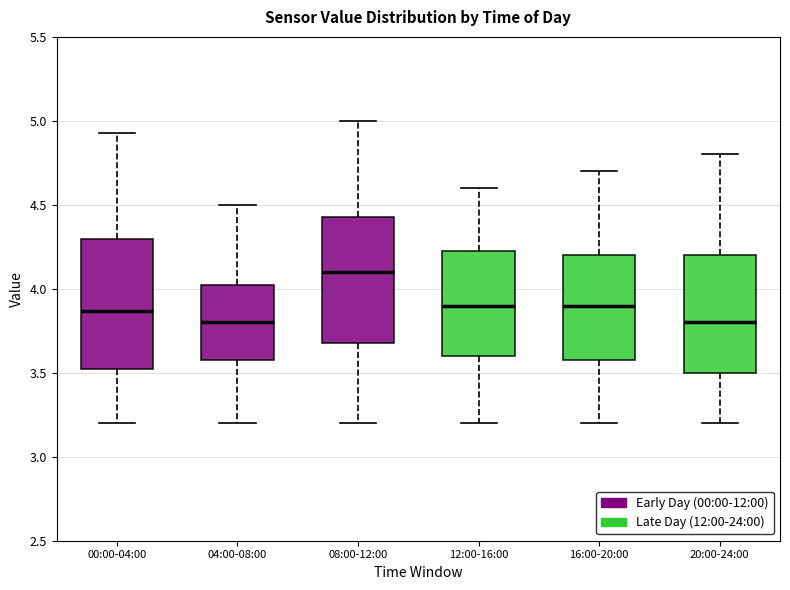

Reading left to right, read every box against the y-axis: the position of its median line, the range the box covers, and the ends of its whiskers. The values are not printed on the chart, so give them approximately, as read against the axis.

00:00-04:00: median 3.85, box 3.50 to 4.30, whiskers 3.20 to 4.95
04:00-08:00: median 3.80, box 3.60 to 4.05, whiskers 3.20 to 4.50
08:00-12:00: median 4.10, box 3.70 to 4.45, whiskers 3.20 to 5.00
12:00-16:00: median 3.90, box 3.60 to 4.25, whiskers 3.20 to 4.60
16:00-20:00: median 3.90, box 3.60 to 4.20, whiskers 3.20 to 4.70
20:00-24:00: median 3.80, box 3.50 to 4.20, whiskers 3.20 to 4.80